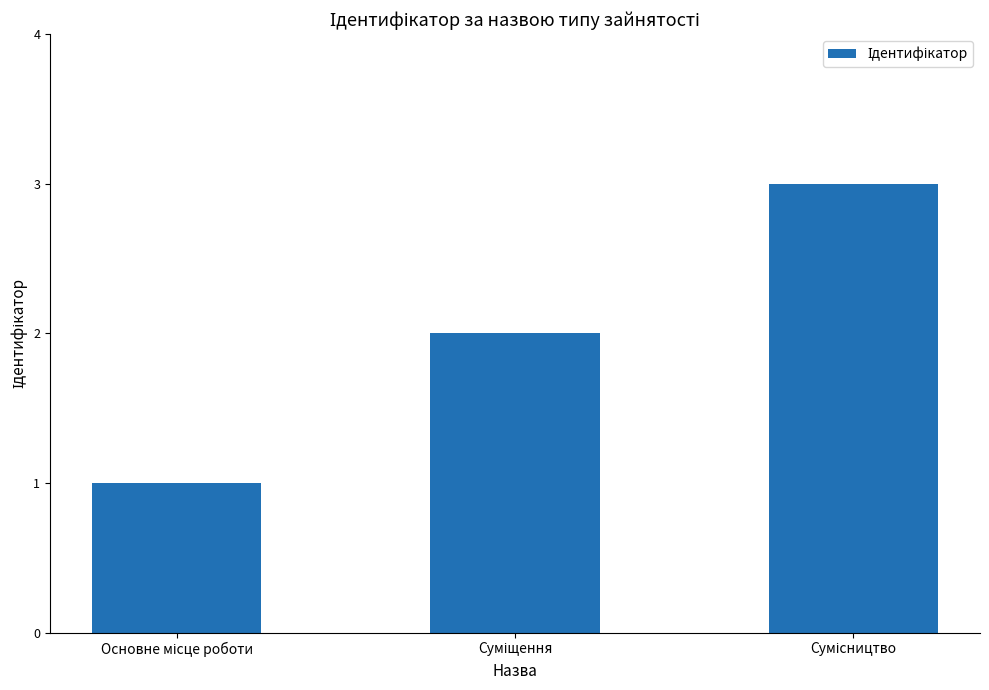

What is the greatest value displayed?

3